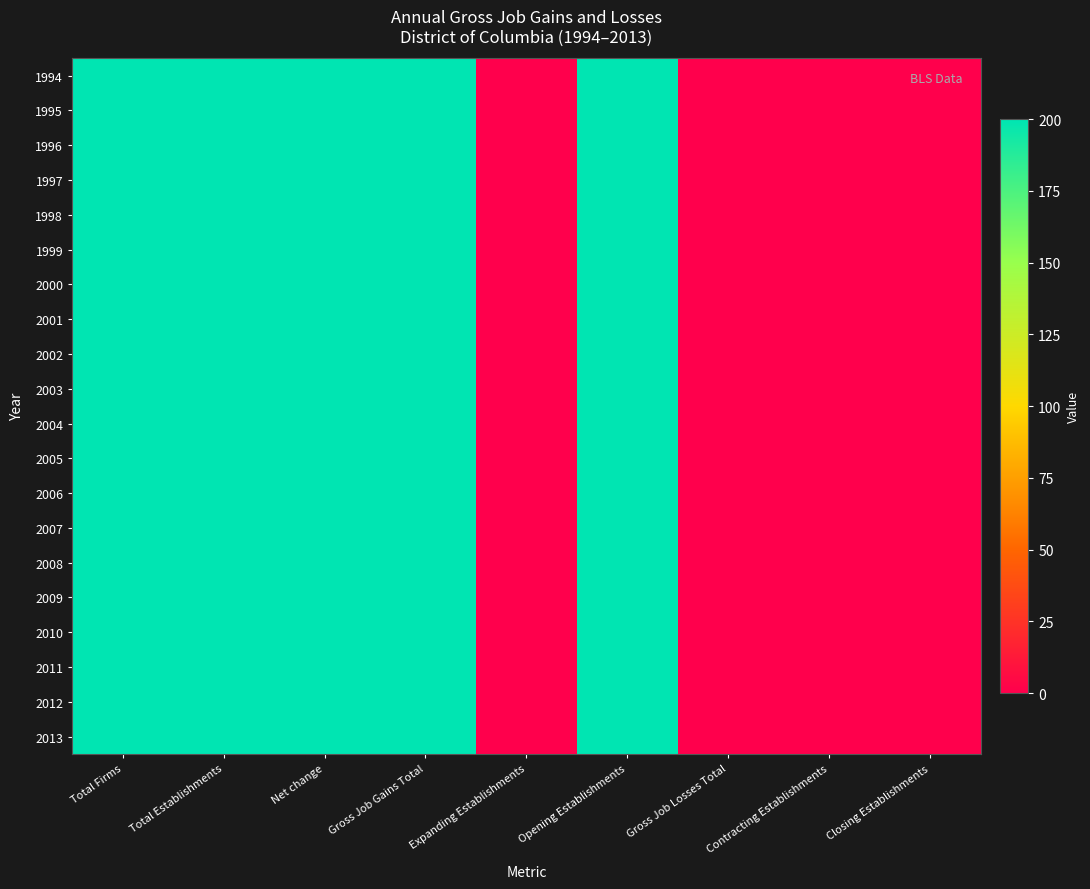

What is the total value across all series at Net change?

4000